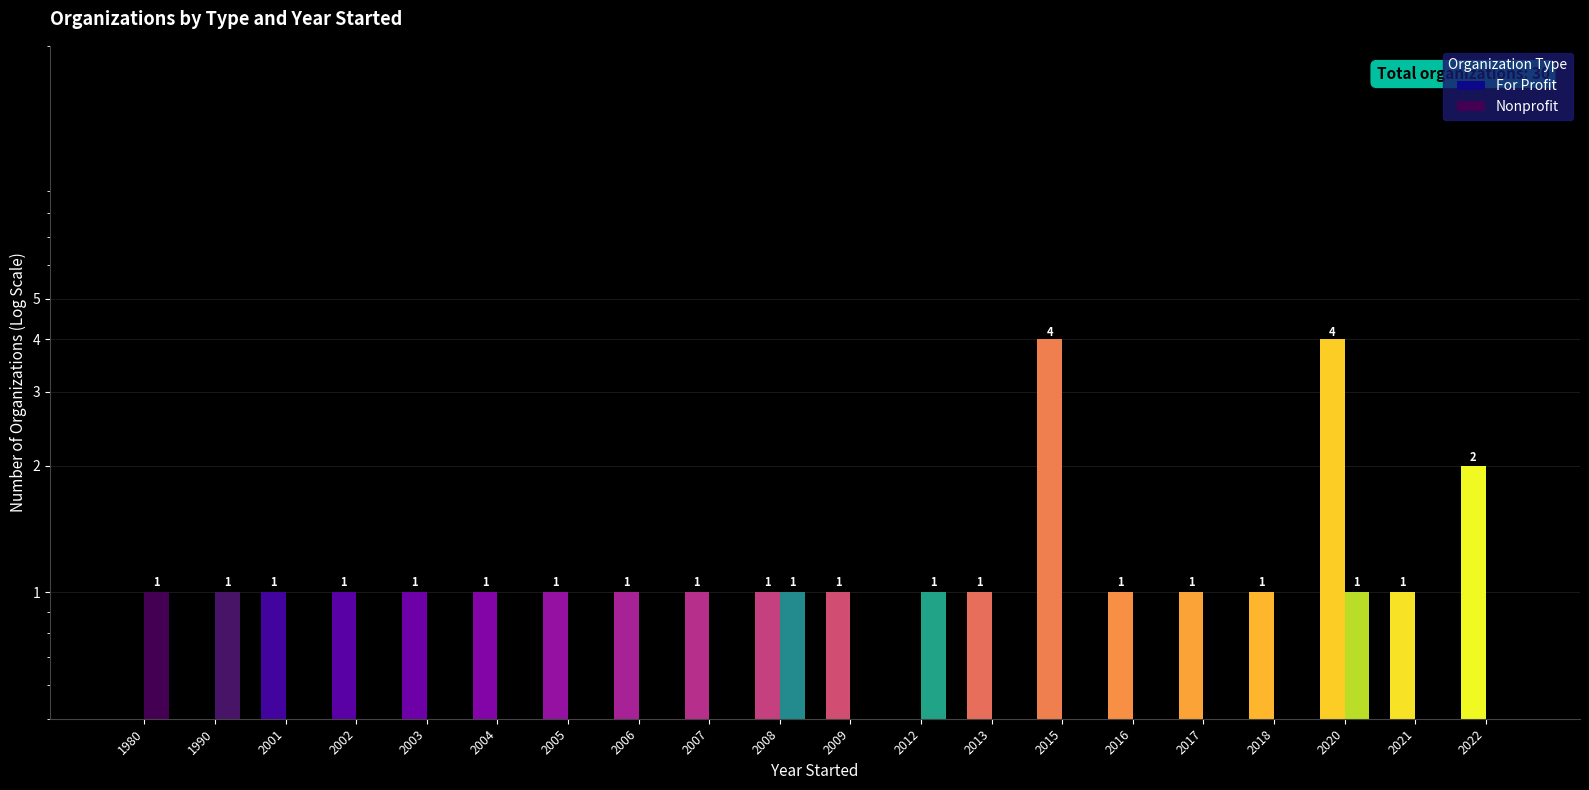

How many bars are there in each group?

2